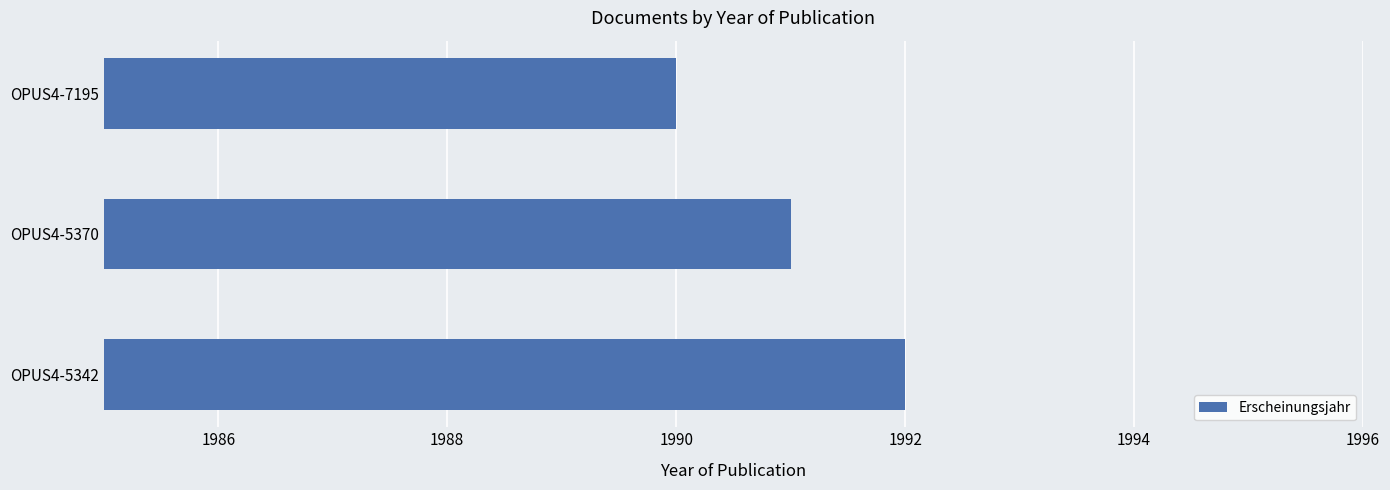

Reading top to bottom, what are all the values shown in this chart?

1990	1991	1992